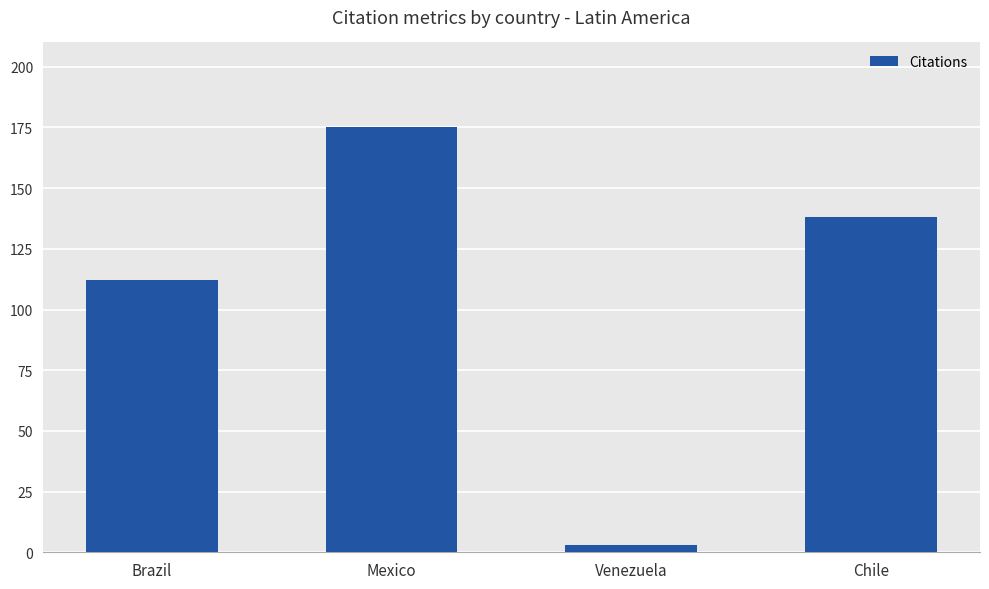

What position from the left is Chile?

4